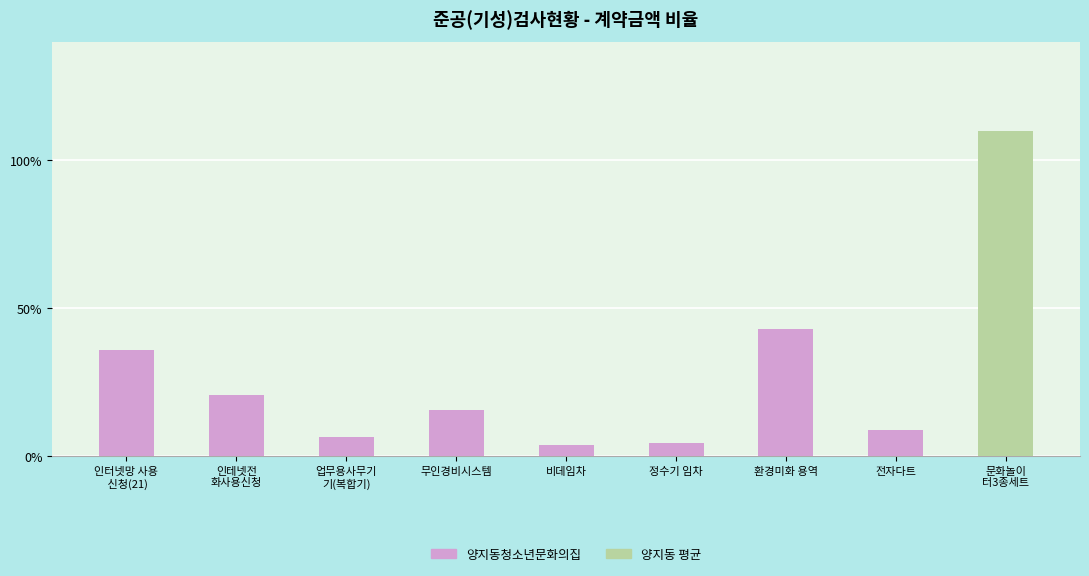

Approximately how many times larger is the value at 전자다트 compared to 비데임차?

2.4